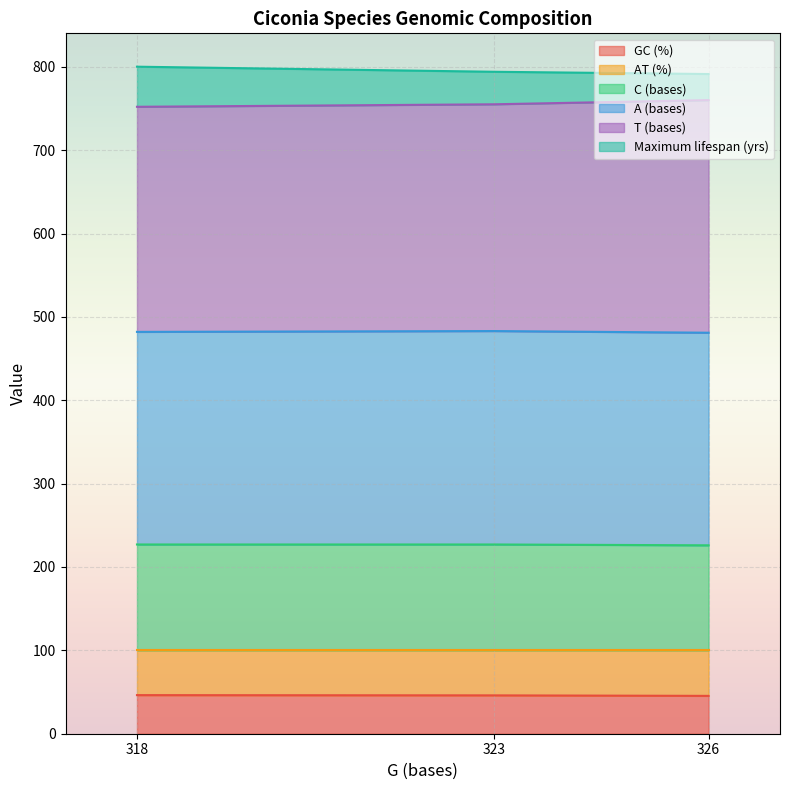

What is the total value across all series at 323?

794.0